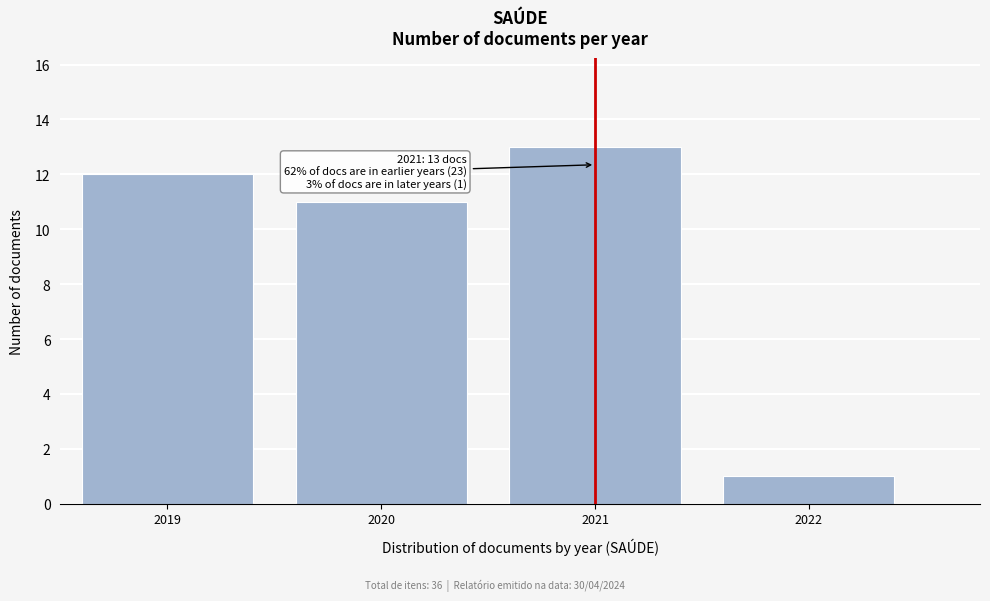

Reading left to right, list all the values displayed in this chart.

12	11	13	1